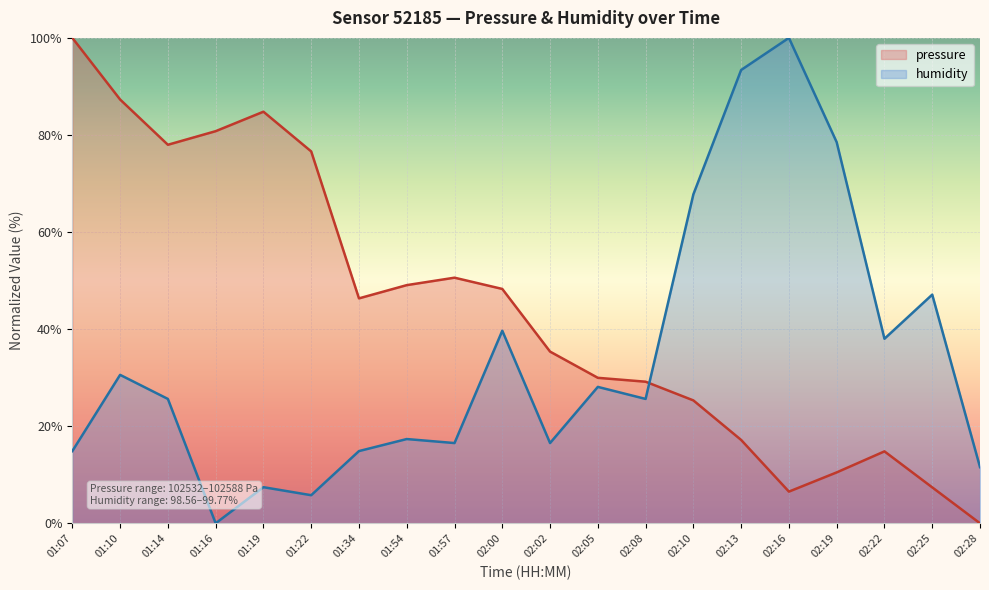

What is the sum of the pressure values at 02:08 and 02:25?

36.6